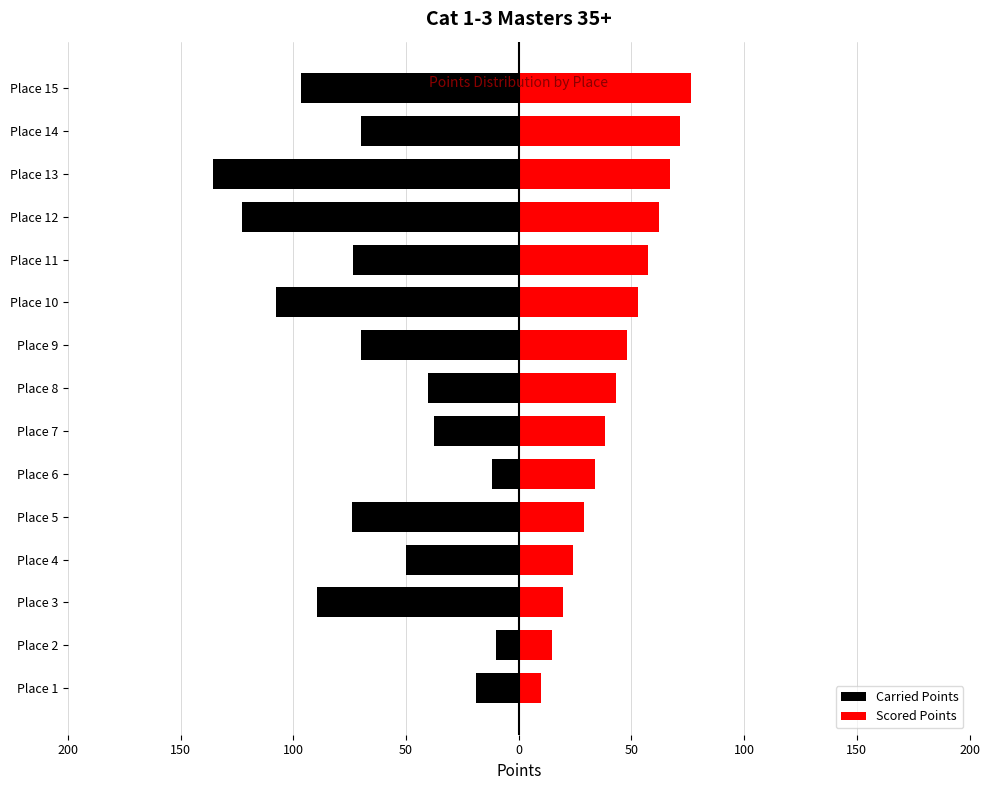

Reading left to right, what are all the values shown in this chart?

Carried Points: -18.8	-10.0	-89.8	-50.2	-74.2	-11.7	-37.6	-40.4	-69.9	-107.5	-73.7	-122.8	-135.5	-70.1	-96.6
Scored Points: 10.0	14.7	19.5	24.2	29.0	33.7	38.5	43.2	47.9	52.7	57.4	62.2	66.9	71.7	76.4